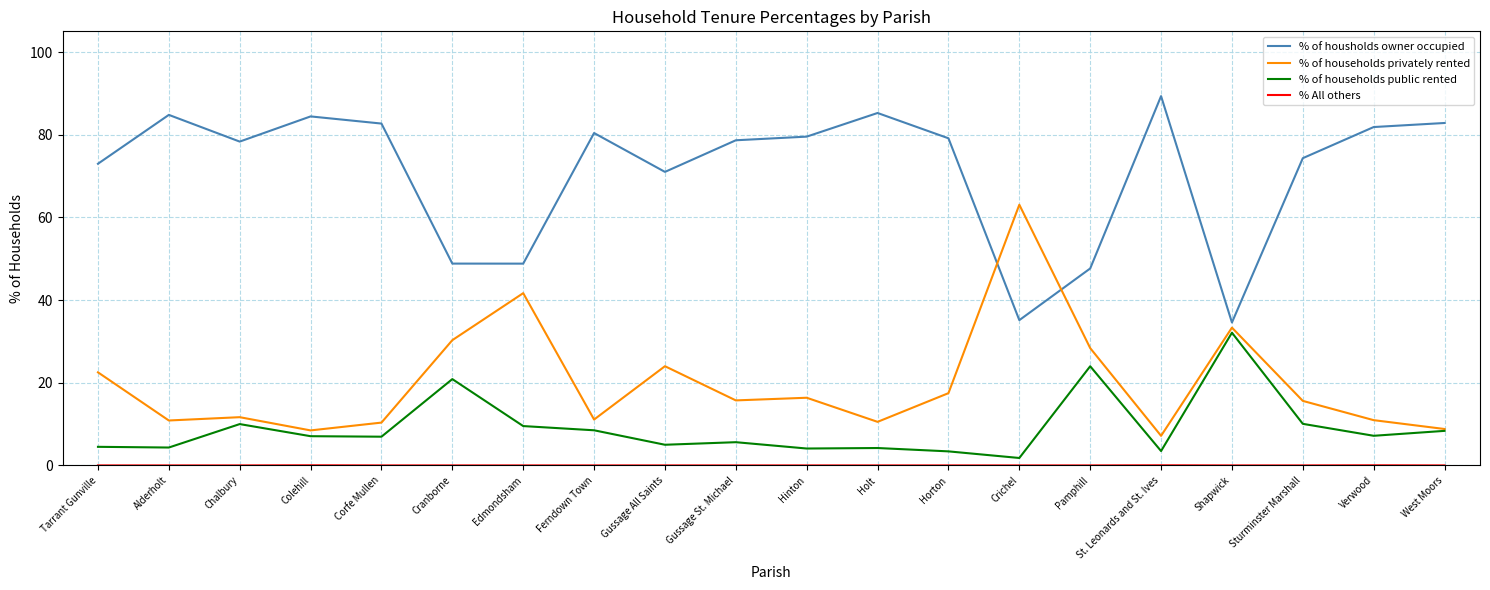

What position from the right is Alderholt?

19